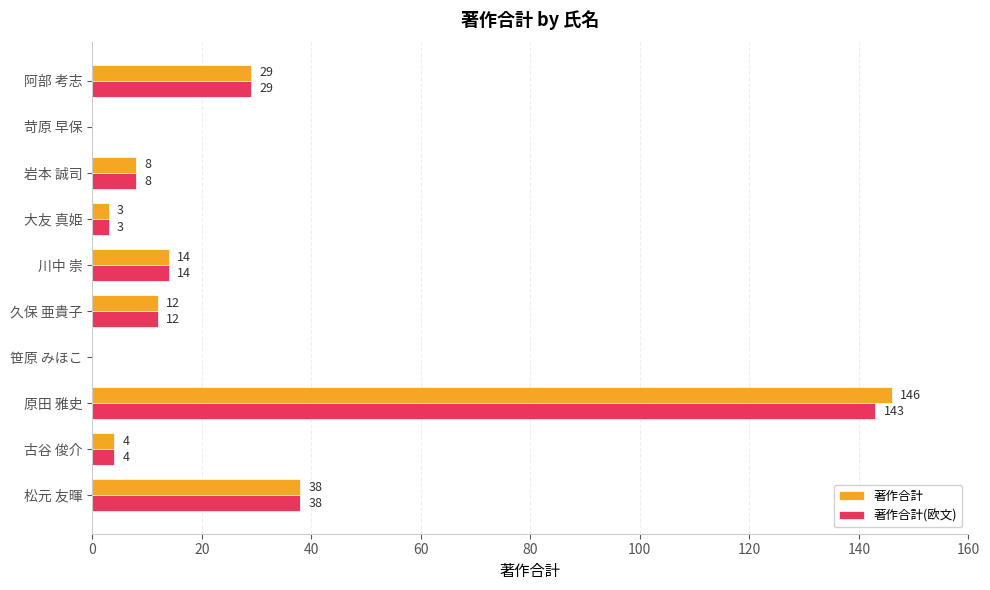

What are all the series names shown in the legend?

著作合計, 著作合計(欧文)